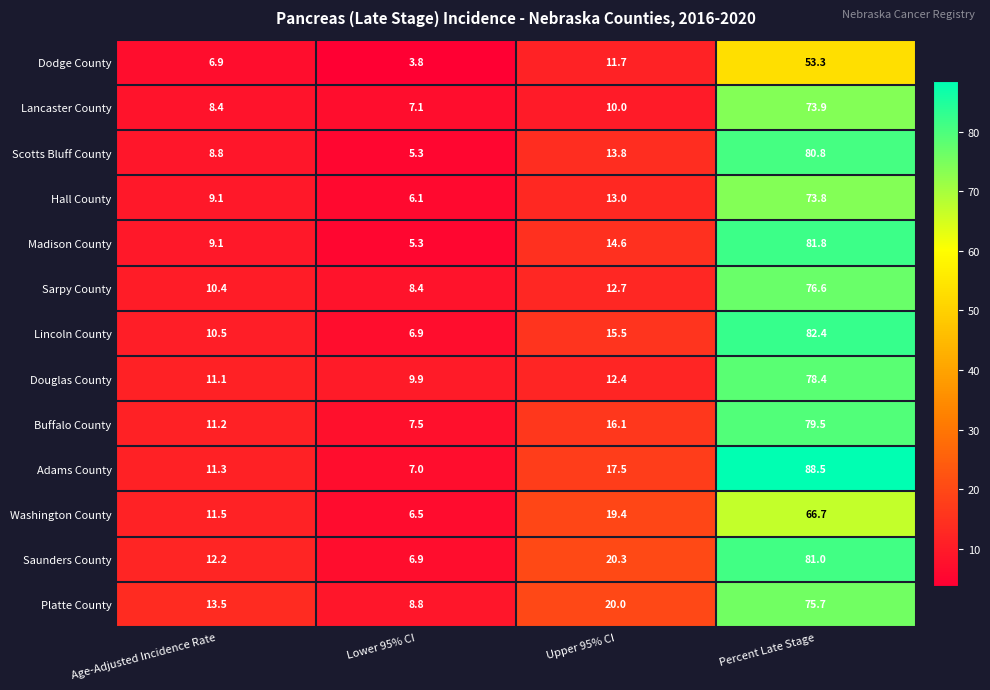

At which label does Dodge County reach its minimum?

Lower 95% CI